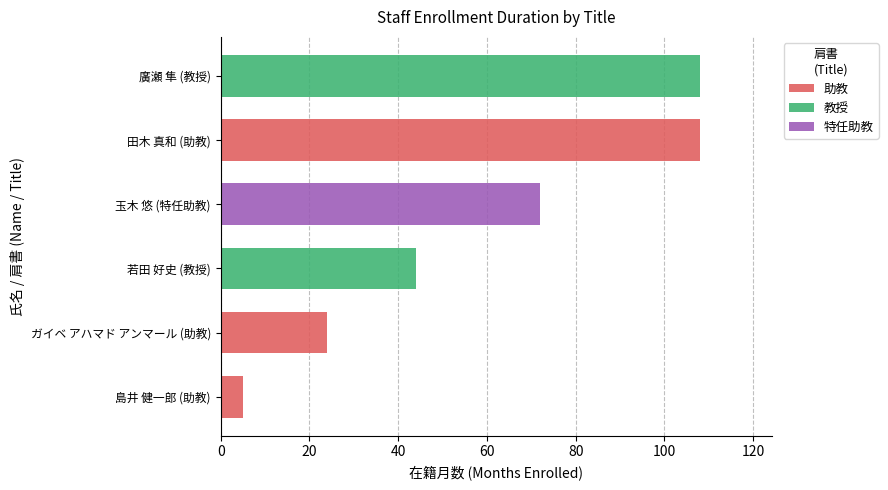

Where is 助教 nearest to the value 56?

ガイベ アハマド アンマール (助教)